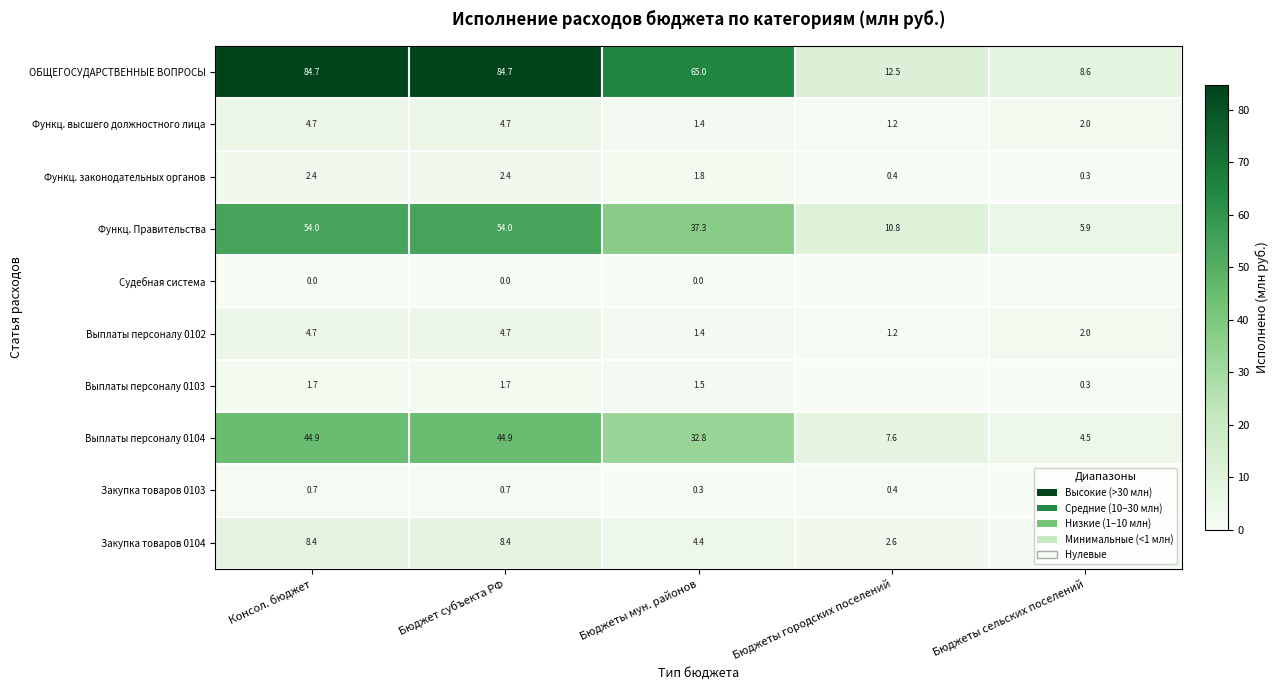

The value of Функц. Правительства at Консол. бюджет is 54.0. True or false?

True